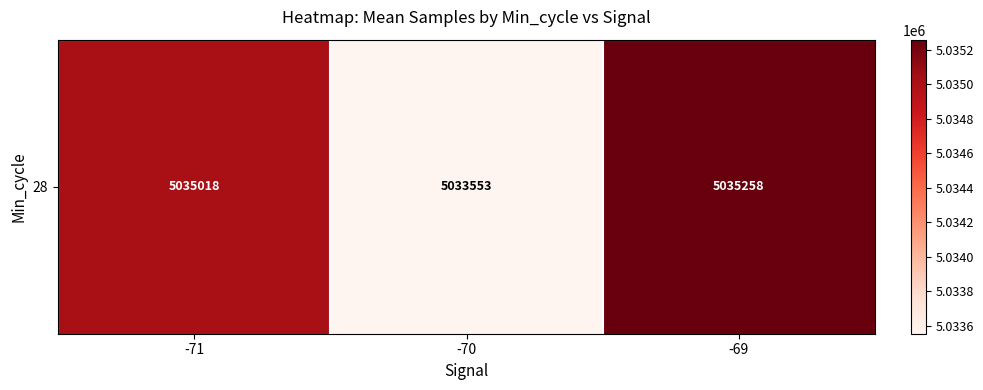

Approximately how many times larger is the value at -71 compared to -69?

1.0